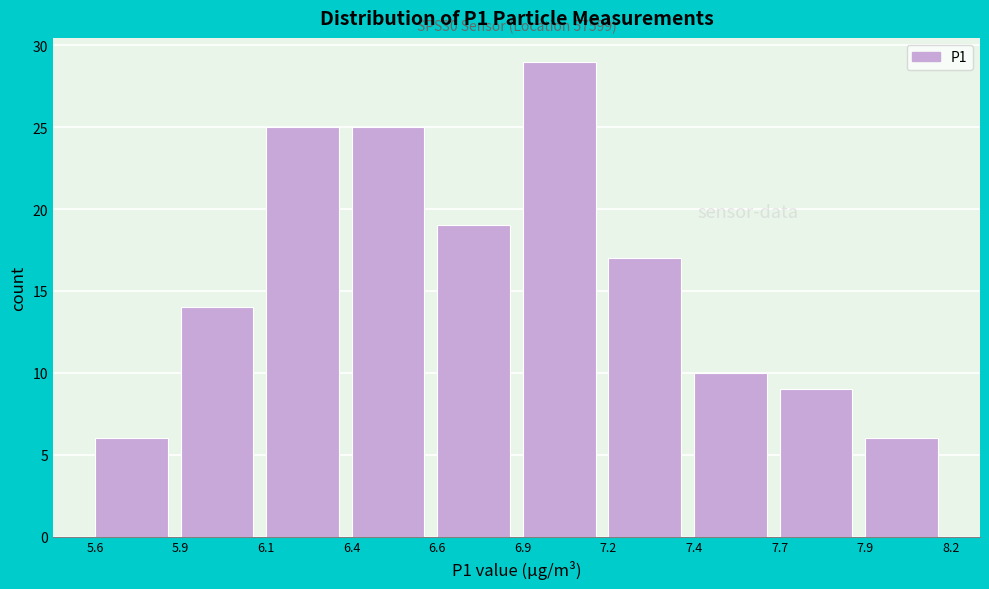

Reading left to right, transcribe all the data shown in this chart.

5.6=6	5.9=14	6.1=25	6.4=25	6.6=19	6.9=29	7.2=17	7.4=10	7.7=9	7.9=6